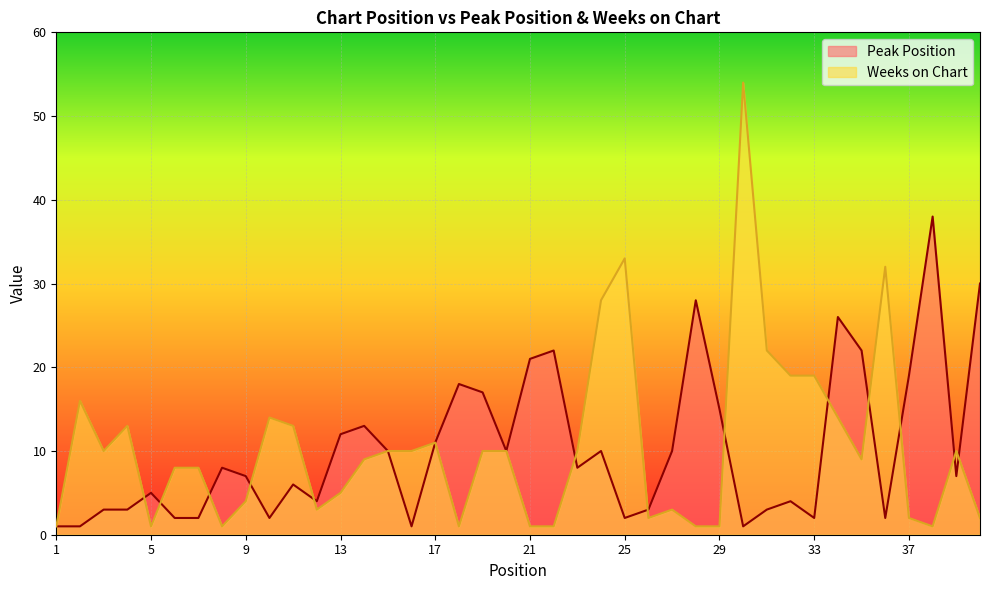

What is the total value across all series at 35?

31